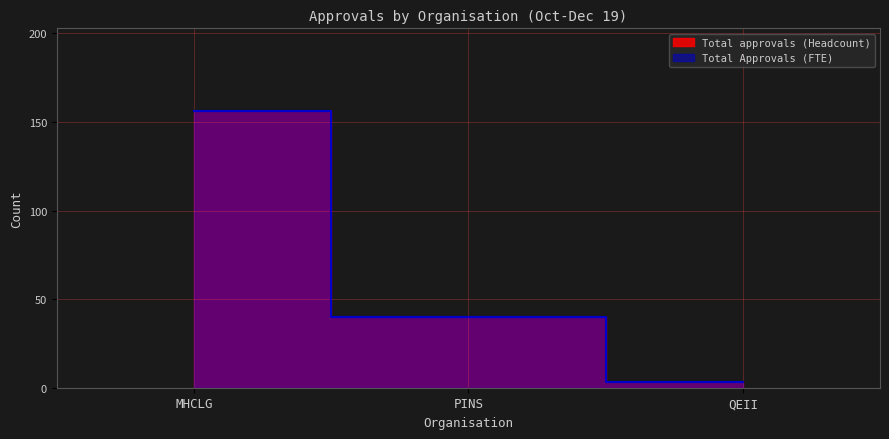

Rank the series by their maximum value, from highest to lowest.

Total approvals (Headcount), Total Approvals (FTE)